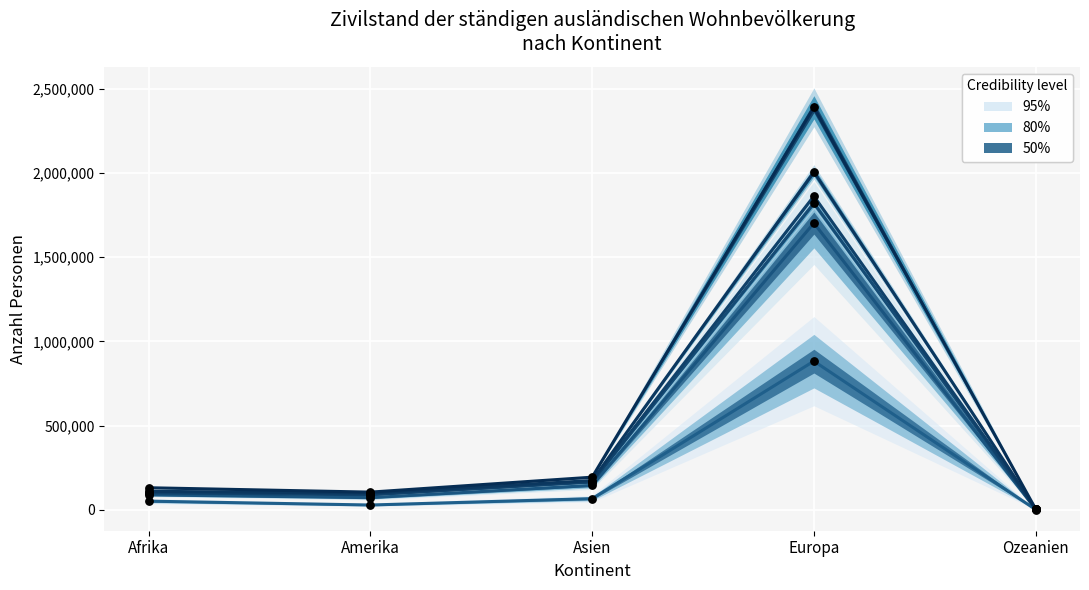

At which category is the sum across all series the highest?

Europa